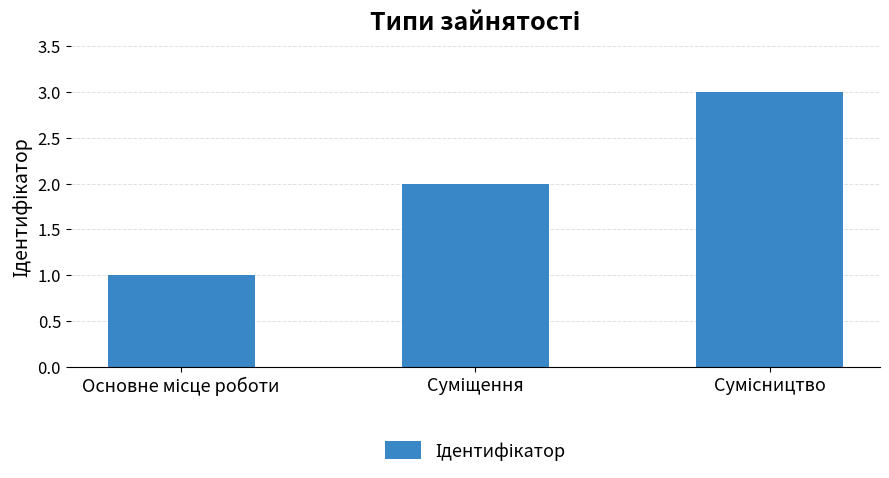

What is the value of the 1st bar from the left?

1